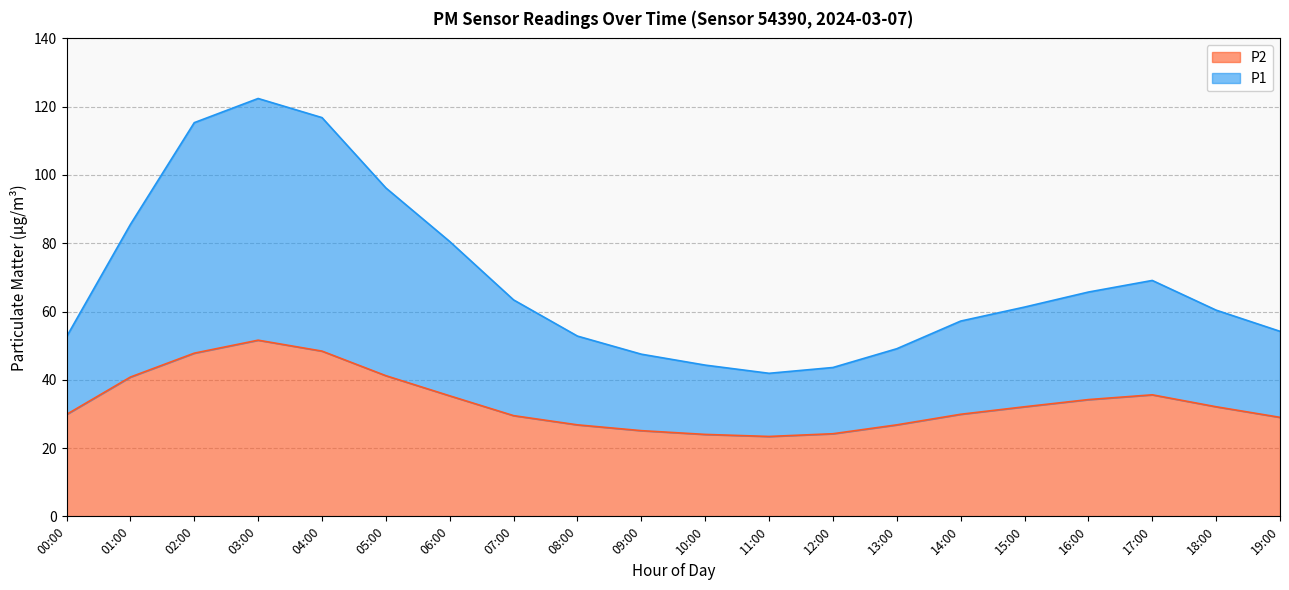

Between 13:00 and 16:00, which series saw the biggest shift?

P1